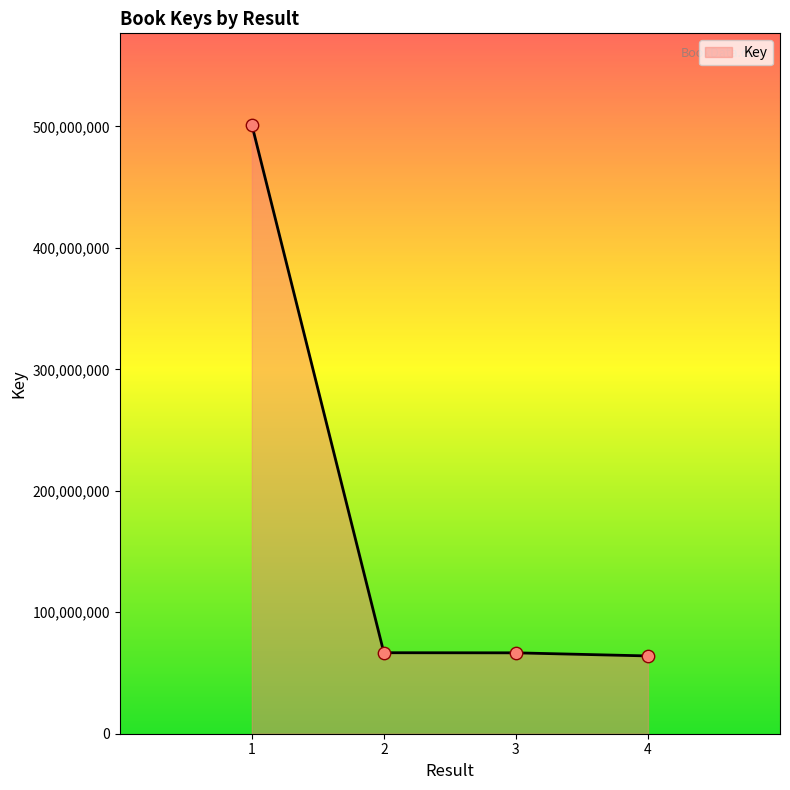

Which has a higher value, 1 or 3?

1